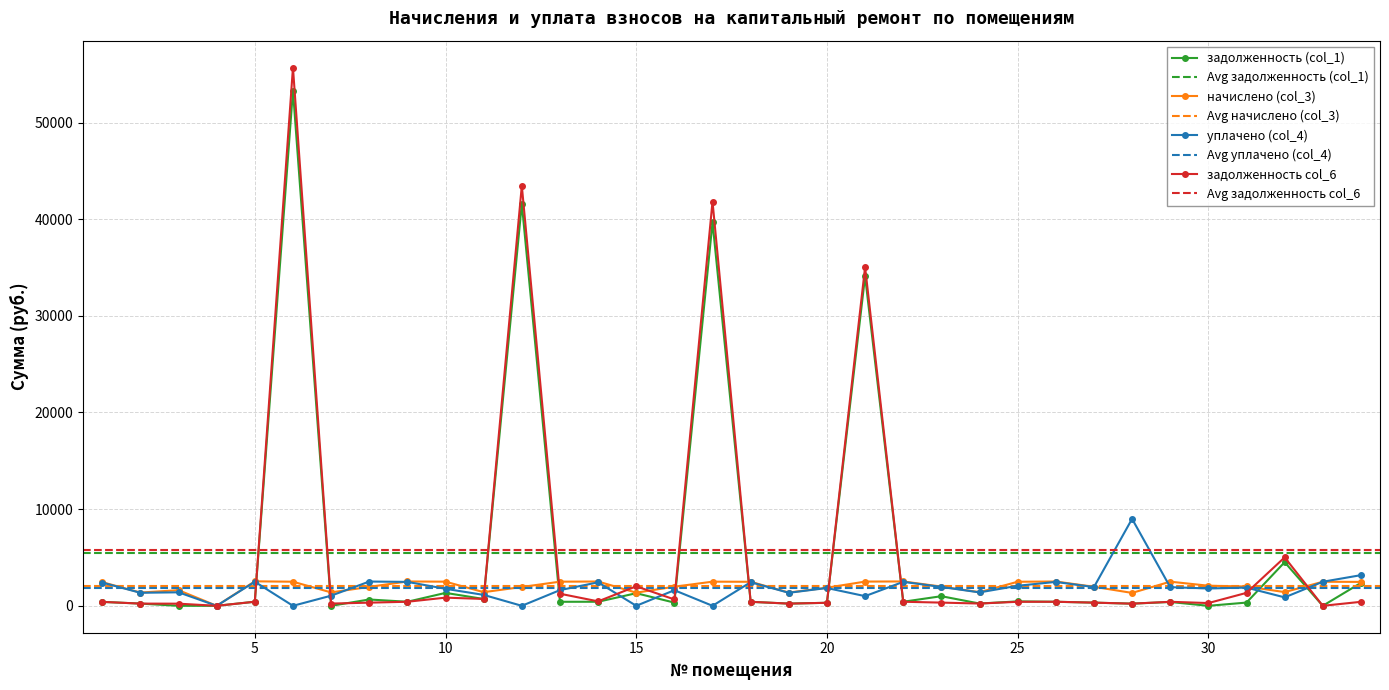

Read the задолженность (col_1) value at 19.

228.4